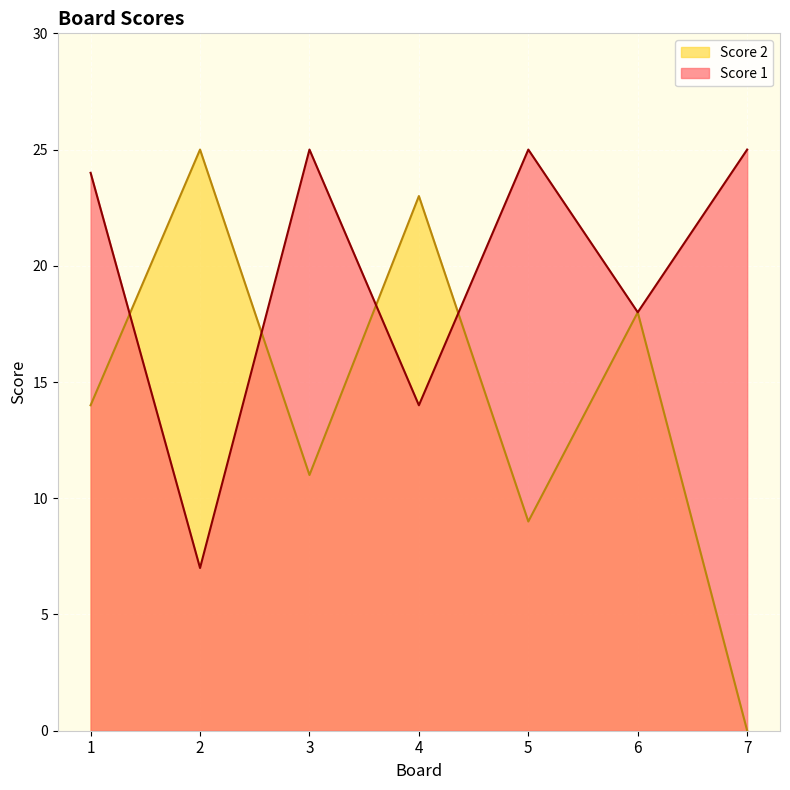

What are all the series names shown in the legend?

Score 2, Score 1